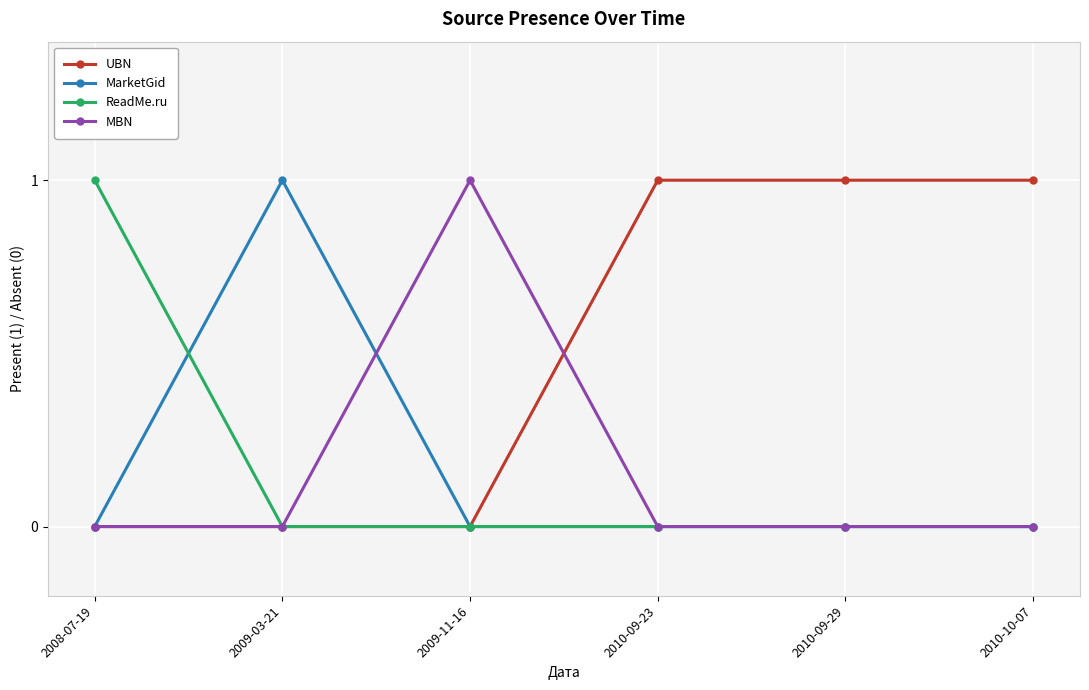

What position from the right is 2009-11-16?

4